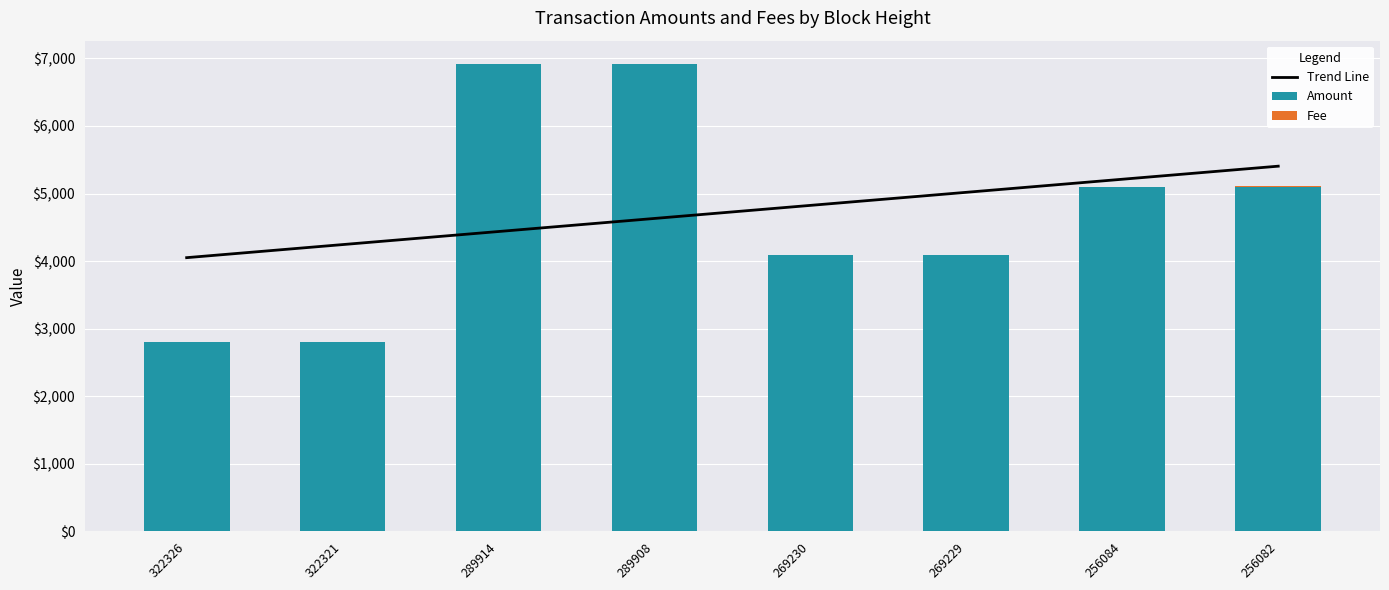

Rank the series by their maximum value, from highest to lowest.

Amount, Trend Line, Fee